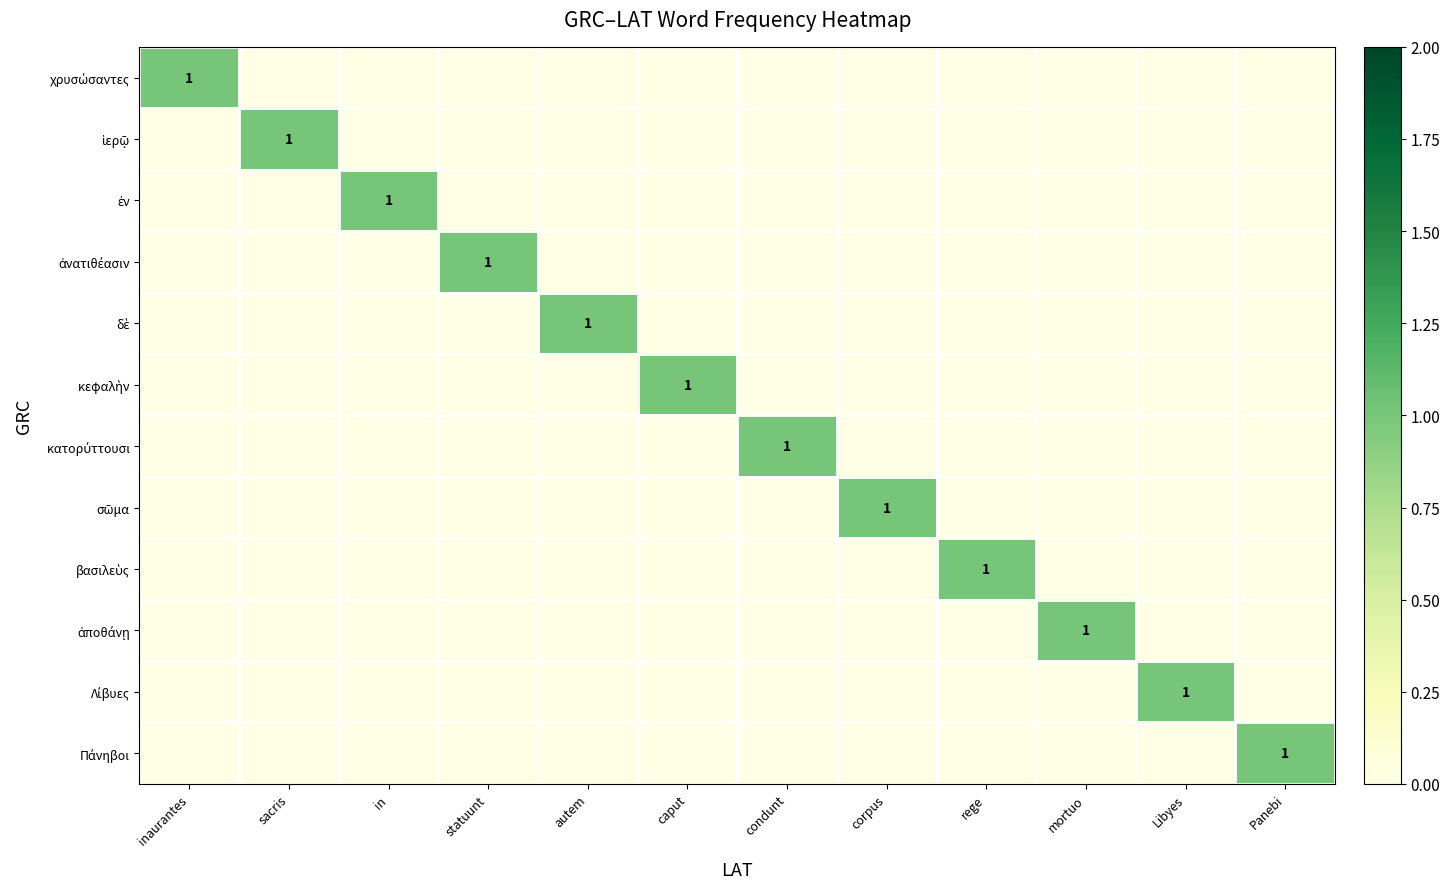

What is the approximate value of σῶμα at corpus?

1